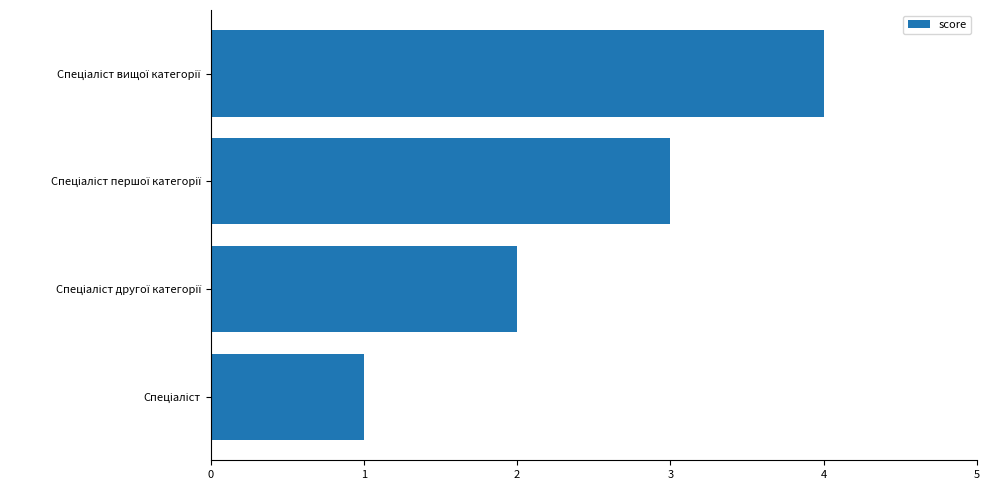

Does the chart contain stacked bars?

No